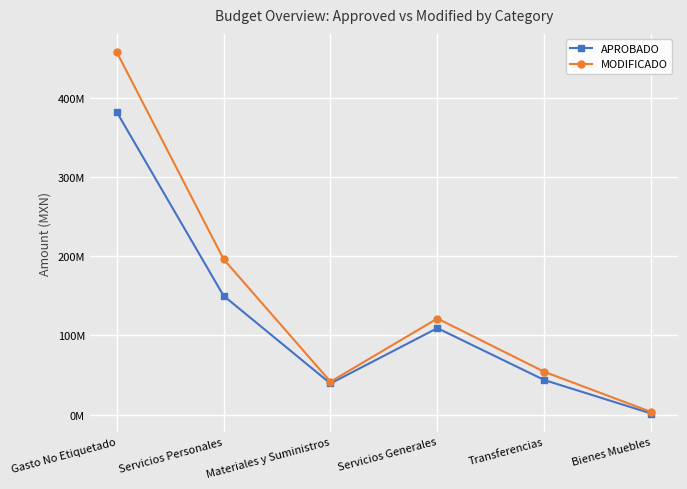

Does the chart display data point markers on the line(s)?

Yes